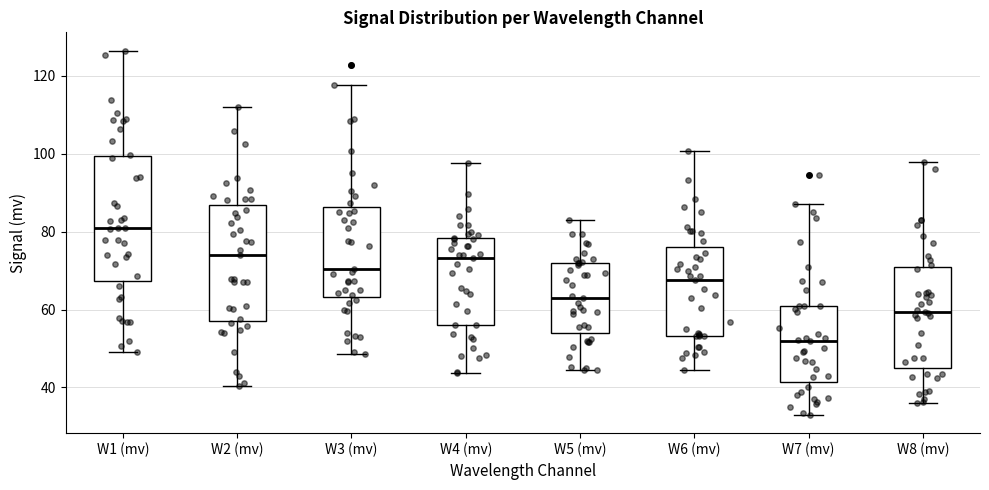

Which box's median line is the lowest?

W7 (mv)